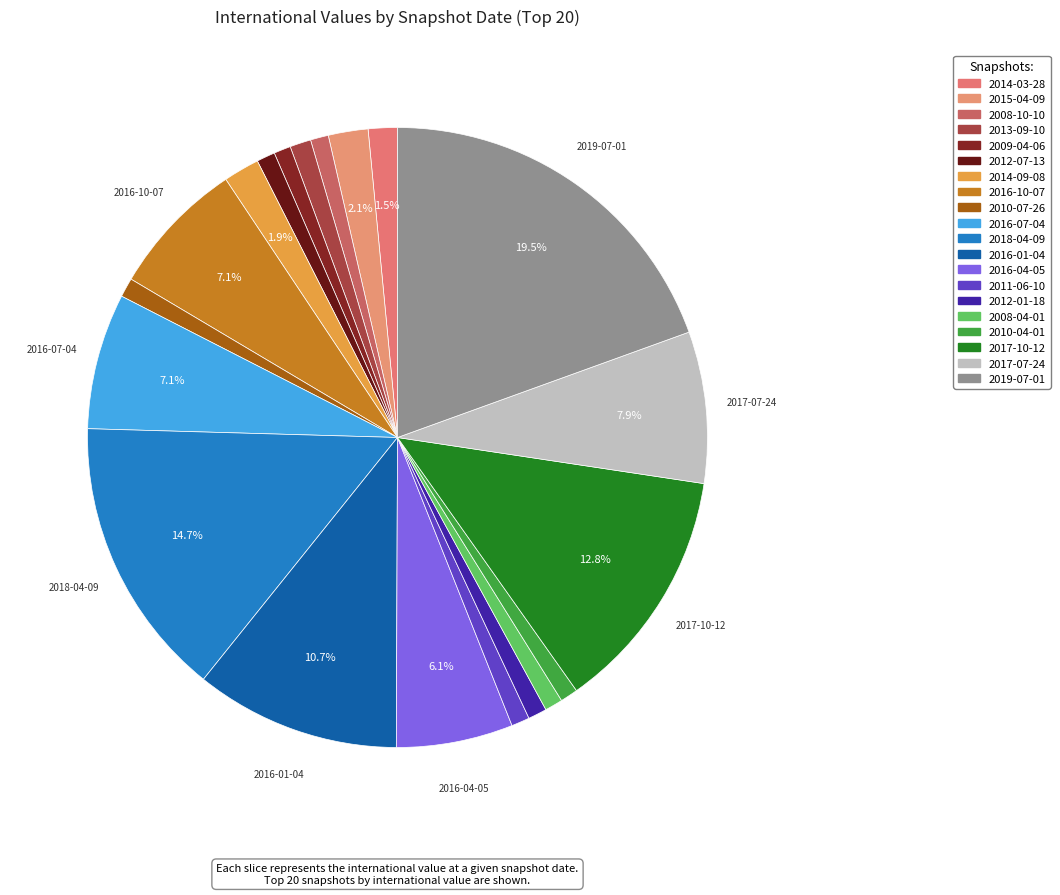

Count the number of slices in the pie.

20